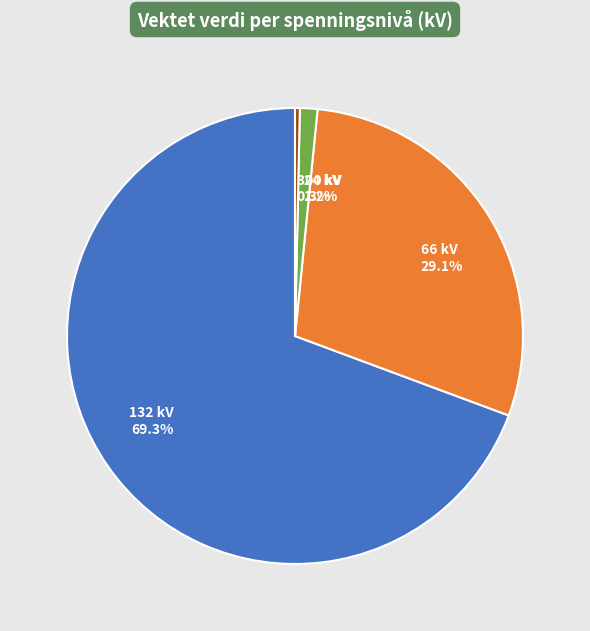

What is the largest slice in the pie chart?

132 kV